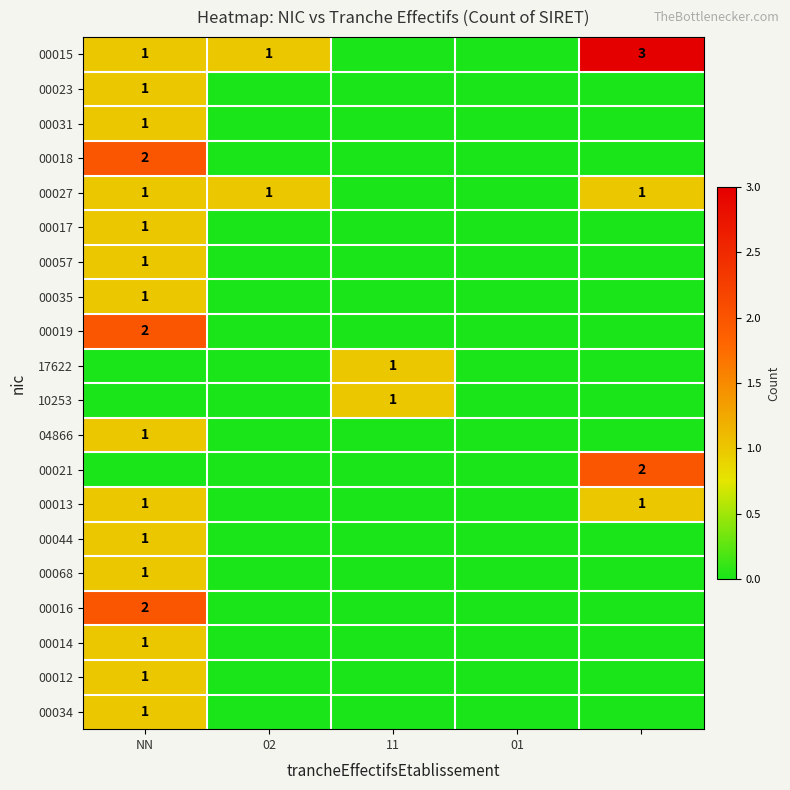

At which category does the chart reach its minimum across all series?

11